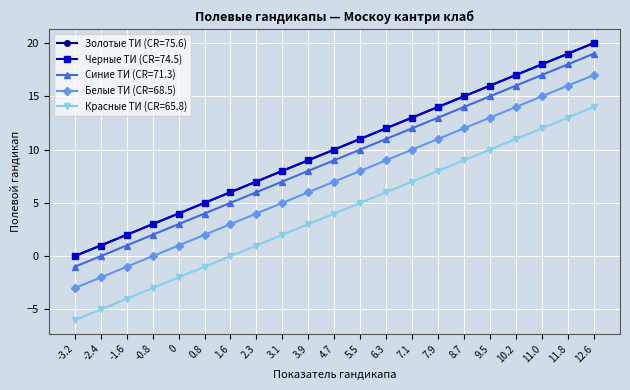

What is the difference between the maximum and second lowest values in the Золотые ТИ (CR=75.6) series?

19